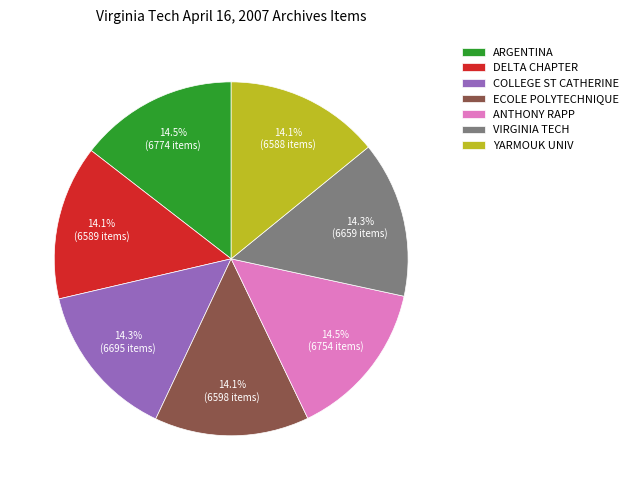

What is the ratio of the value at ECOLE POLYTECHNIQUE to the value at VIRGINIA TECH?

1.0